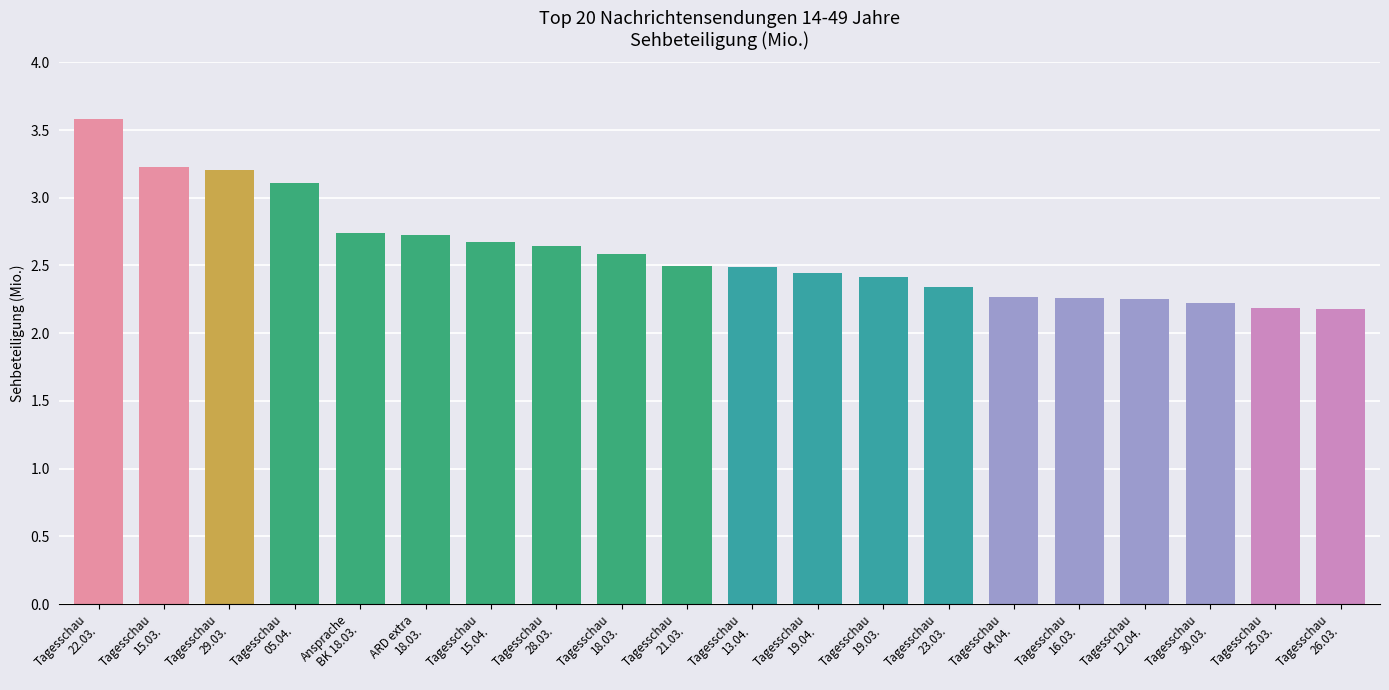

What is the value of the 5th bar from the left?

2.7